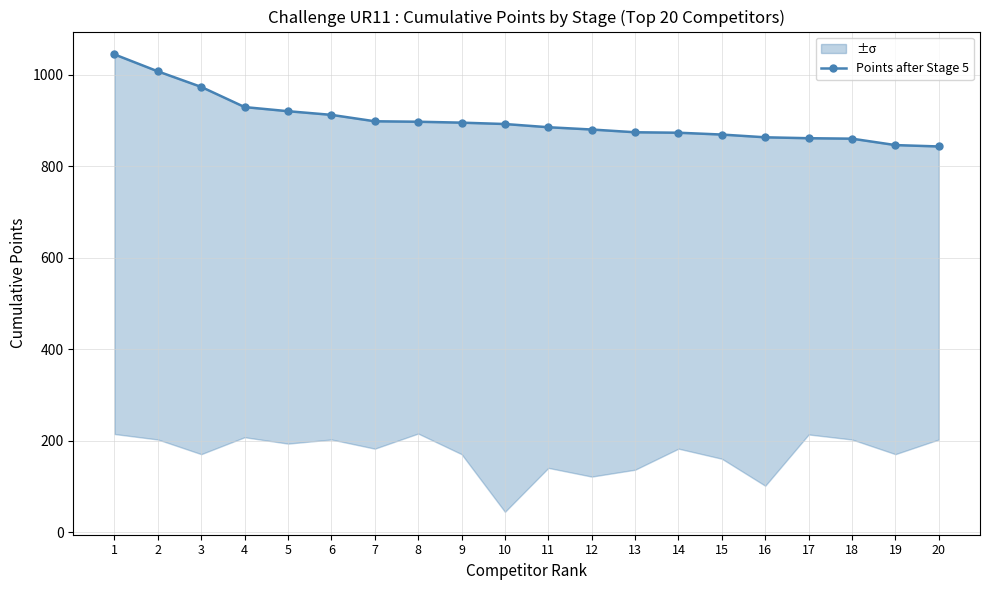

What is the value of the 18th point from the left?

860